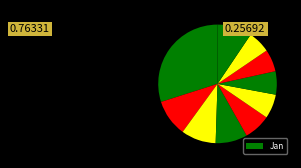

How many segments does this pie chart have?

10